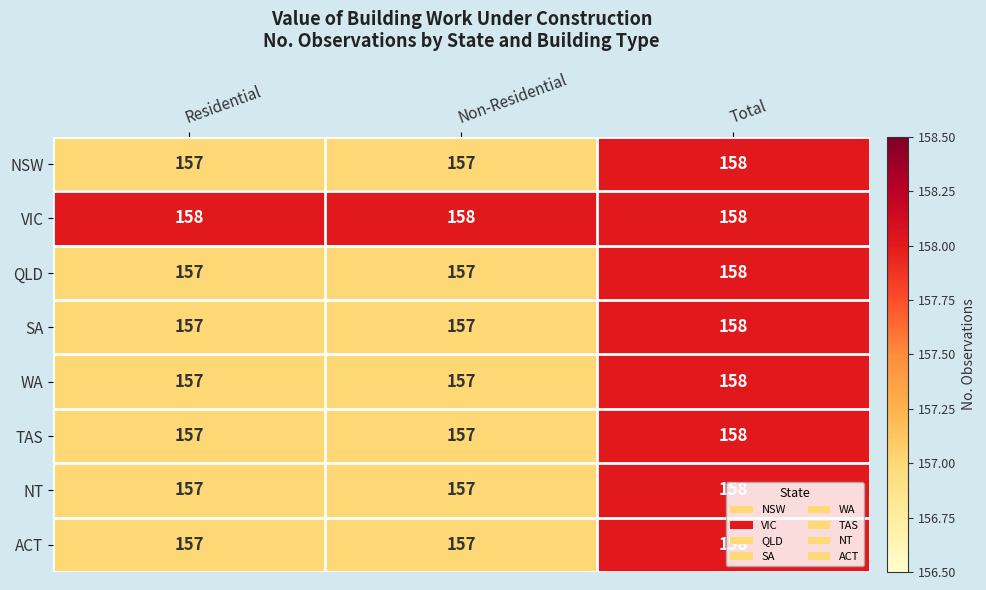

How many data points does each series have?

3